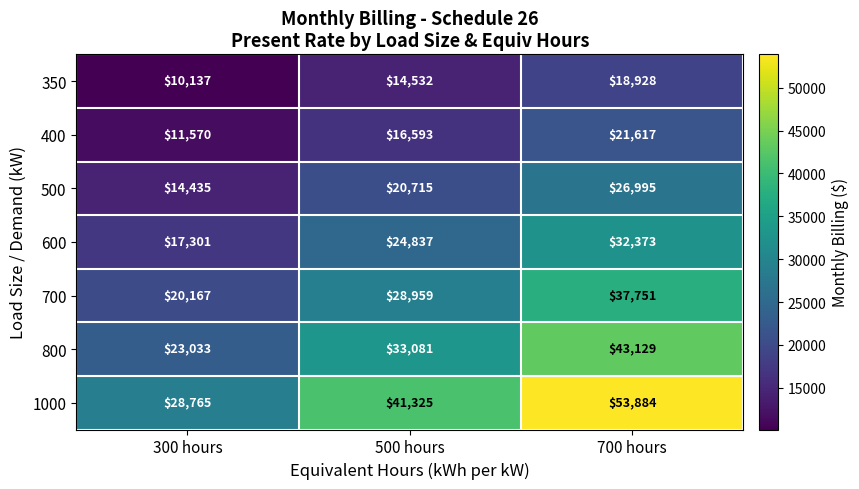

What is the greatest value displayed?

53884